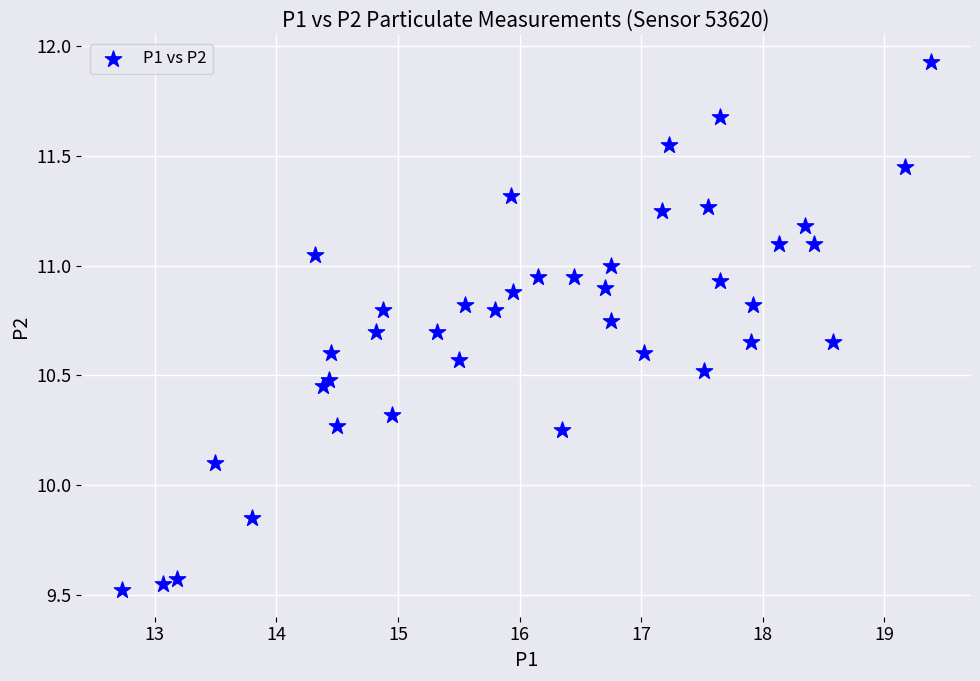

What is the range of X values (max minus min)?

6.6